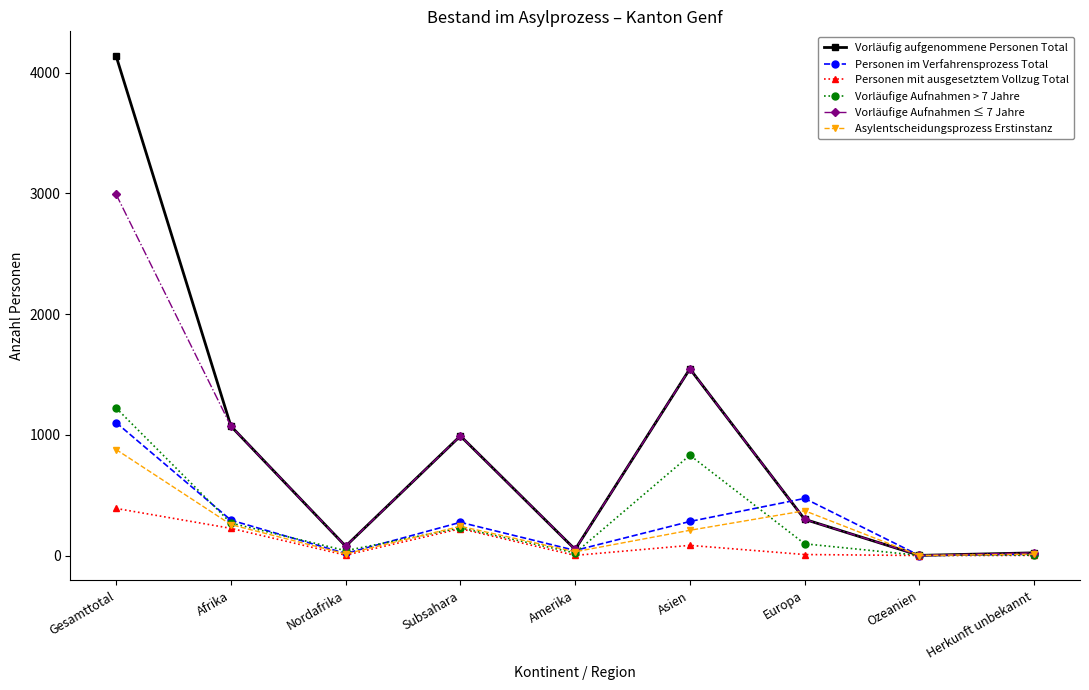

The Personen im Verfahrensprozess Total series shows 282 at Asien. True or false?

True